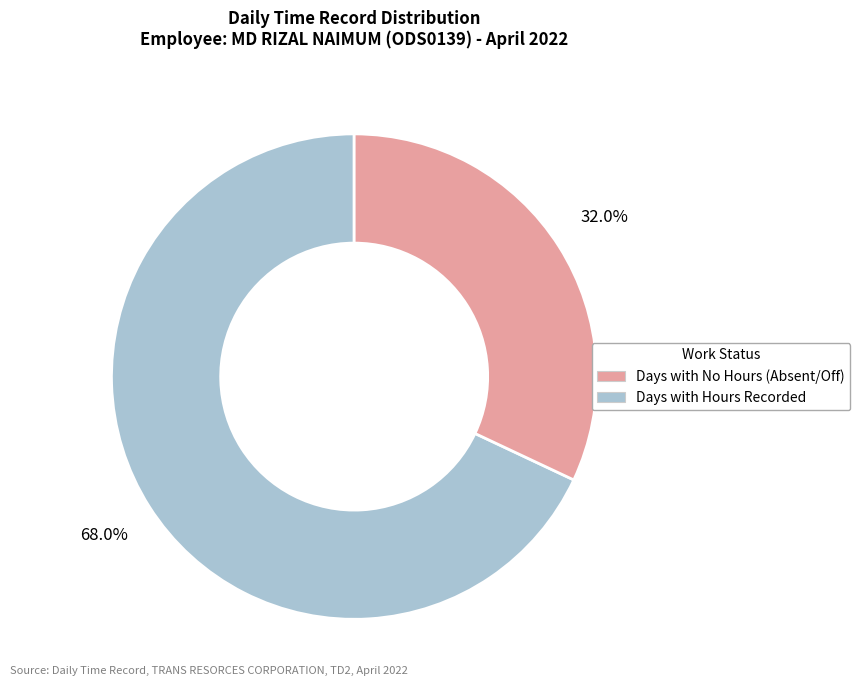

Is there a majority slice in this chart?

Yes